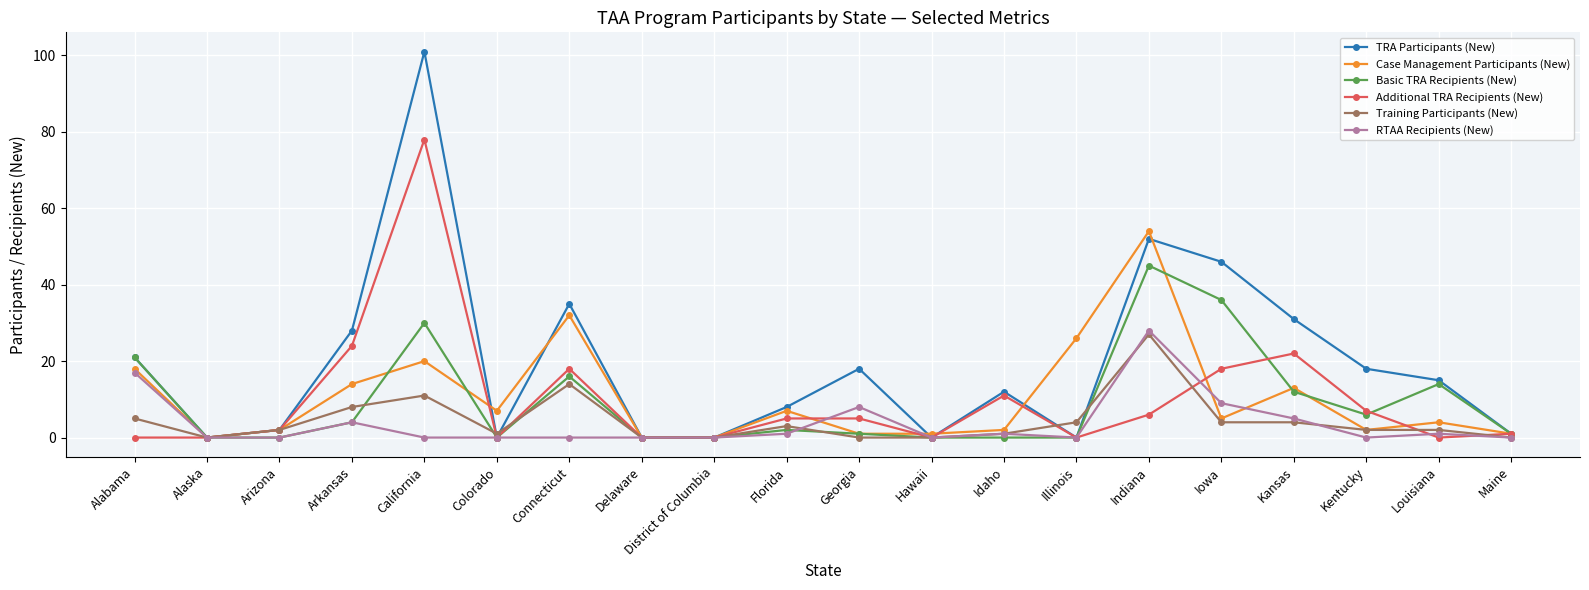

Between Colorado and Indiana, which series saw the biggest shift?

TRA Participants (New)